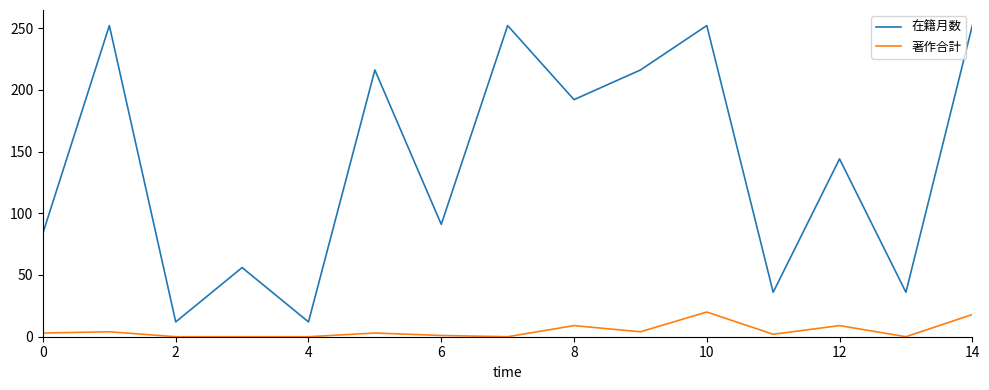

What is the greatest value displayed?

252